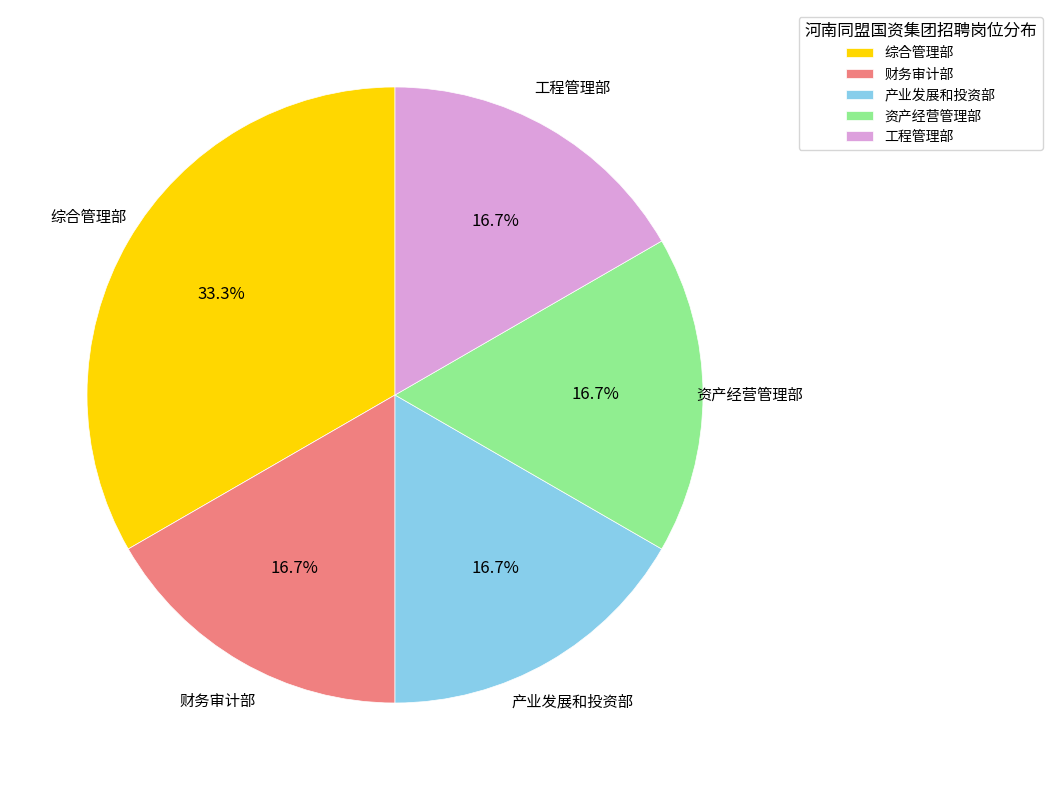

How many slices are in this pie chart?

5